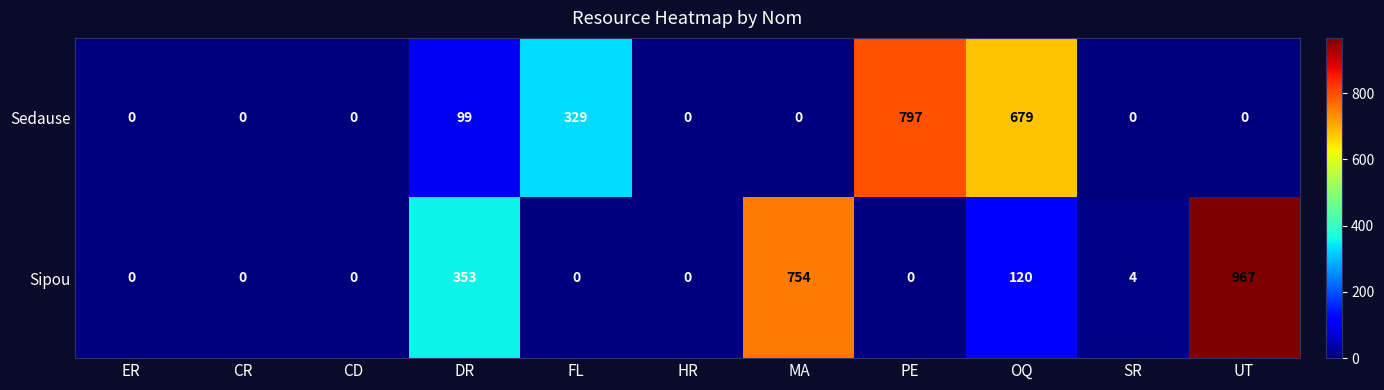

Which series has the largest total across all categories?

Sipou